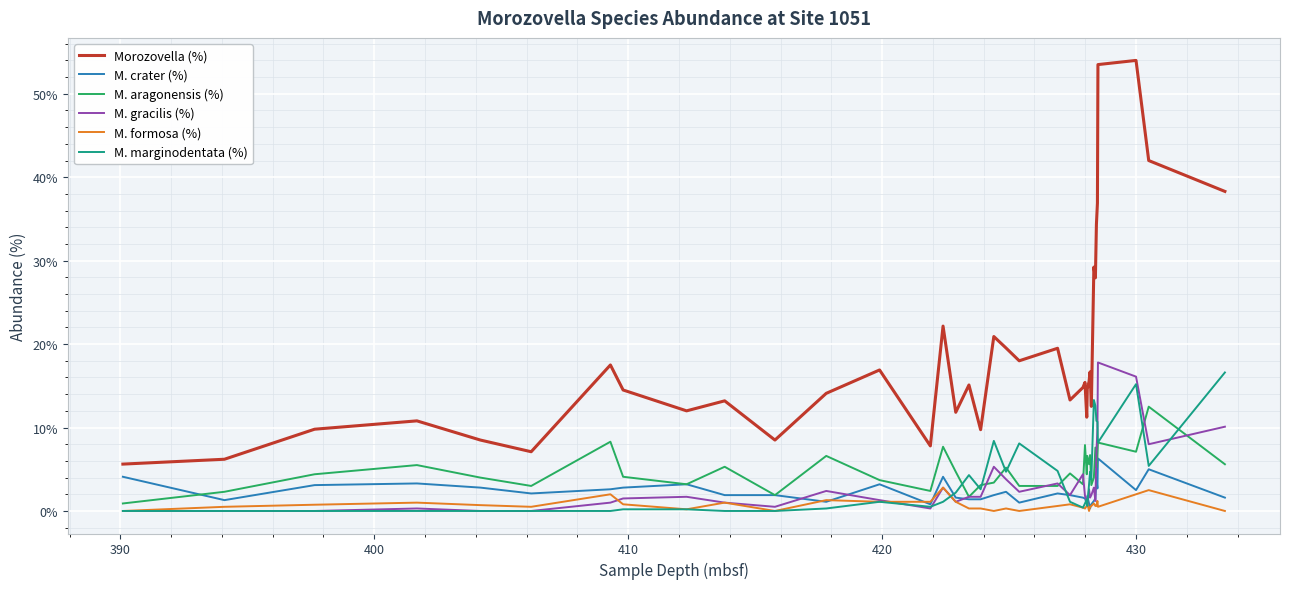

True or false: M. aragonensis (%) and Morozovella (%) intersect in this chart.

False